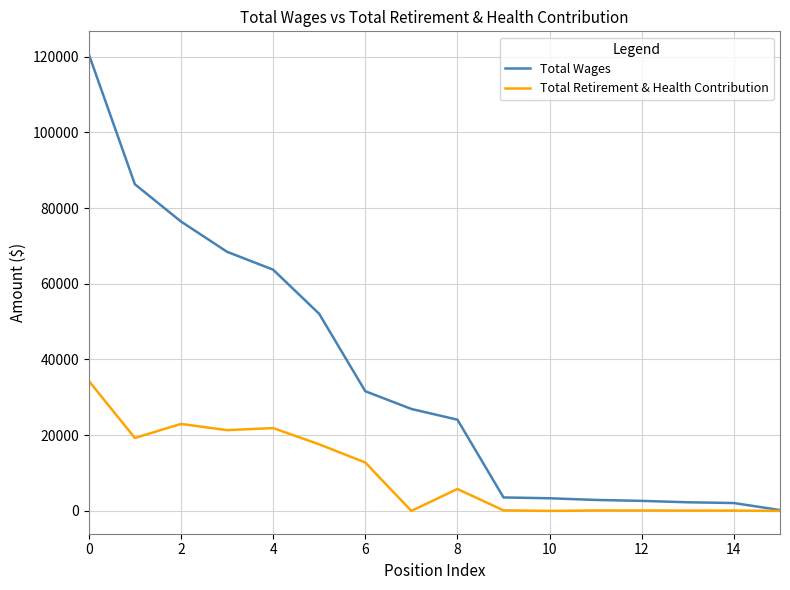

What is the greatest value displayed?

120675